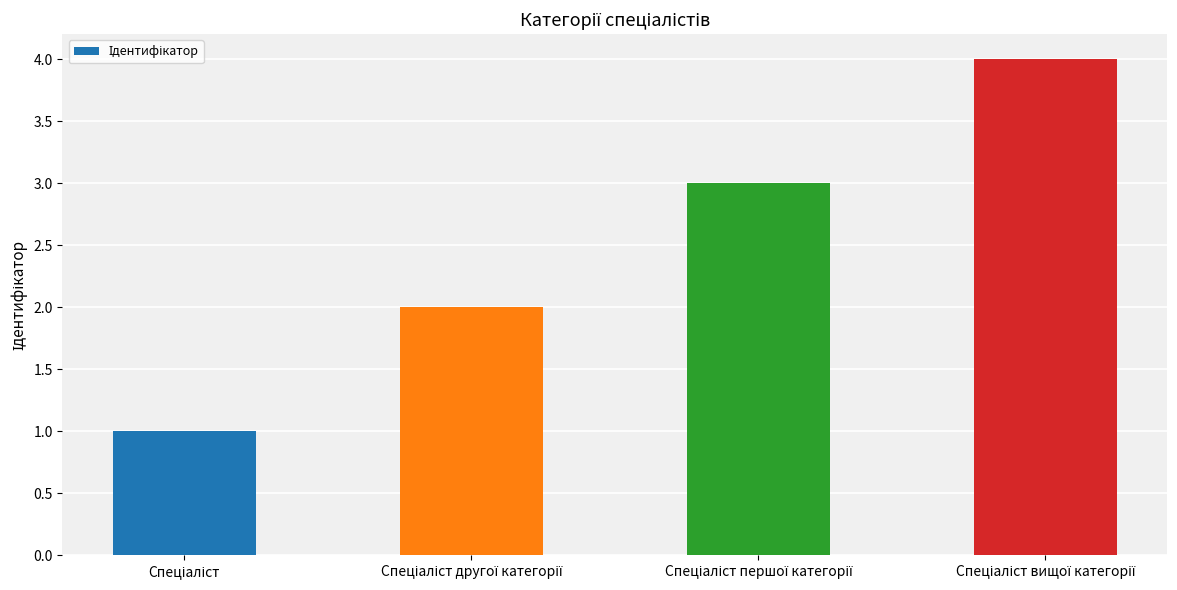

What is the sum of all values?

10